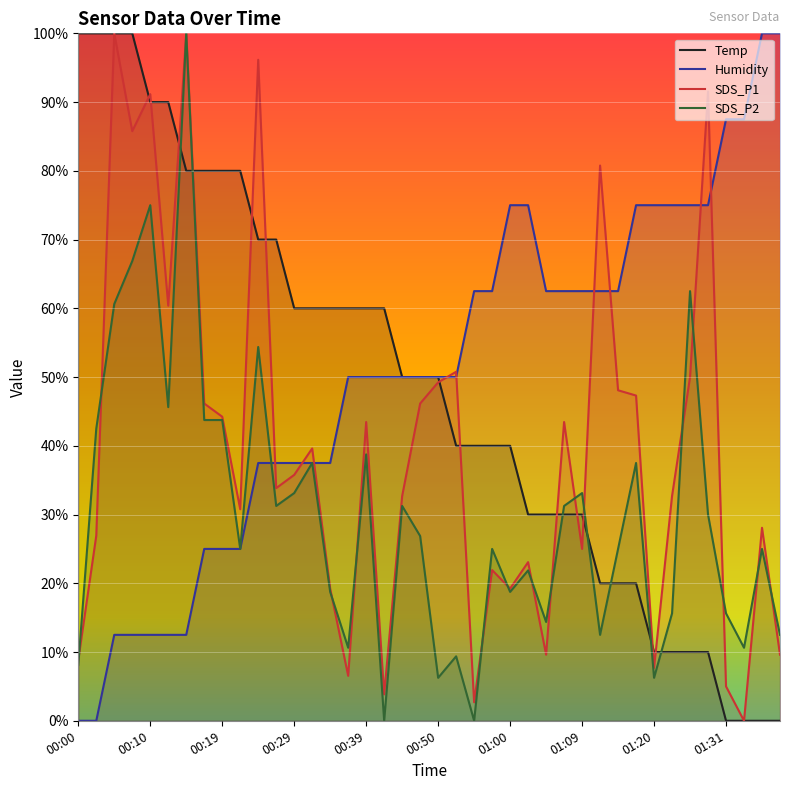

What is the total value across all series at 00:44?

163.9